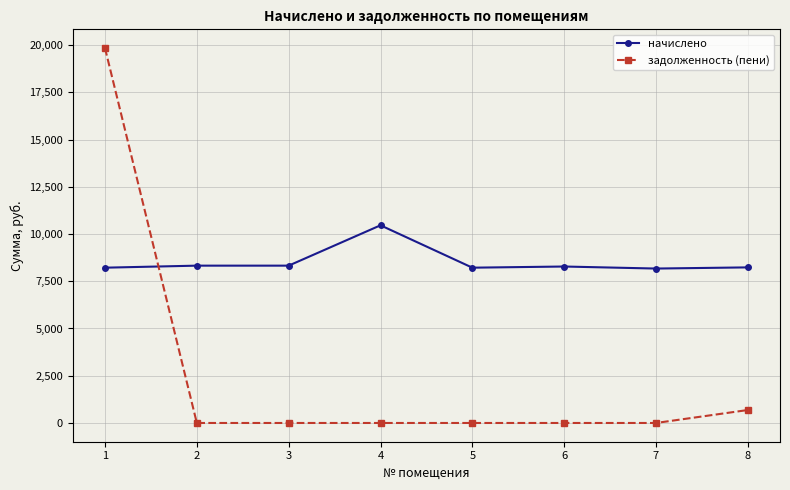

Is the value of задолженность (пени) at 2 greater than the value of начислено at 2?

No